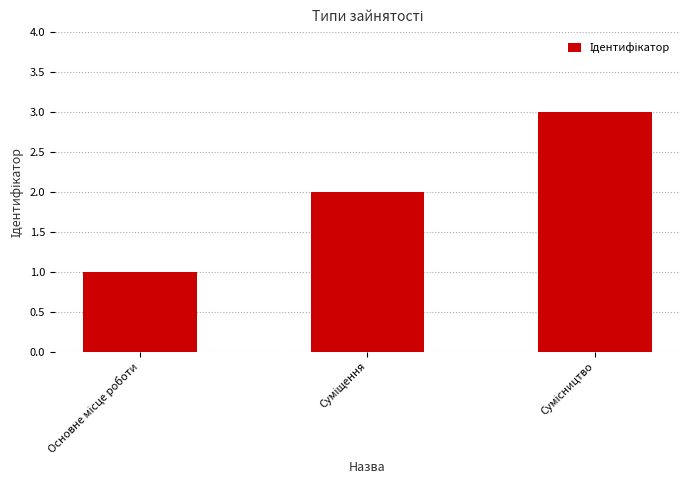

What is the difference between the maximum and second lowest values?

1